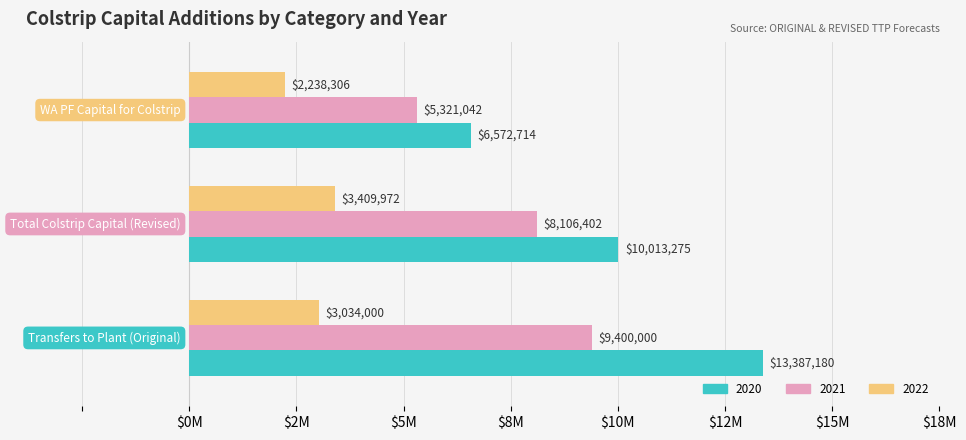

Where is 2020 nearest to the value 9979946?

Total Colstrip Capital (Revised)